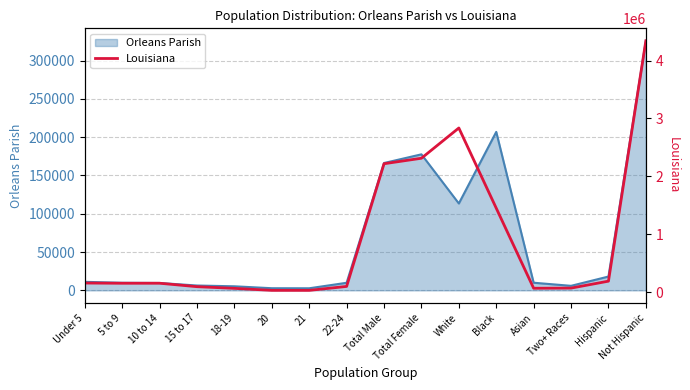

At which category does the data reach its first local peak?

10 to 14